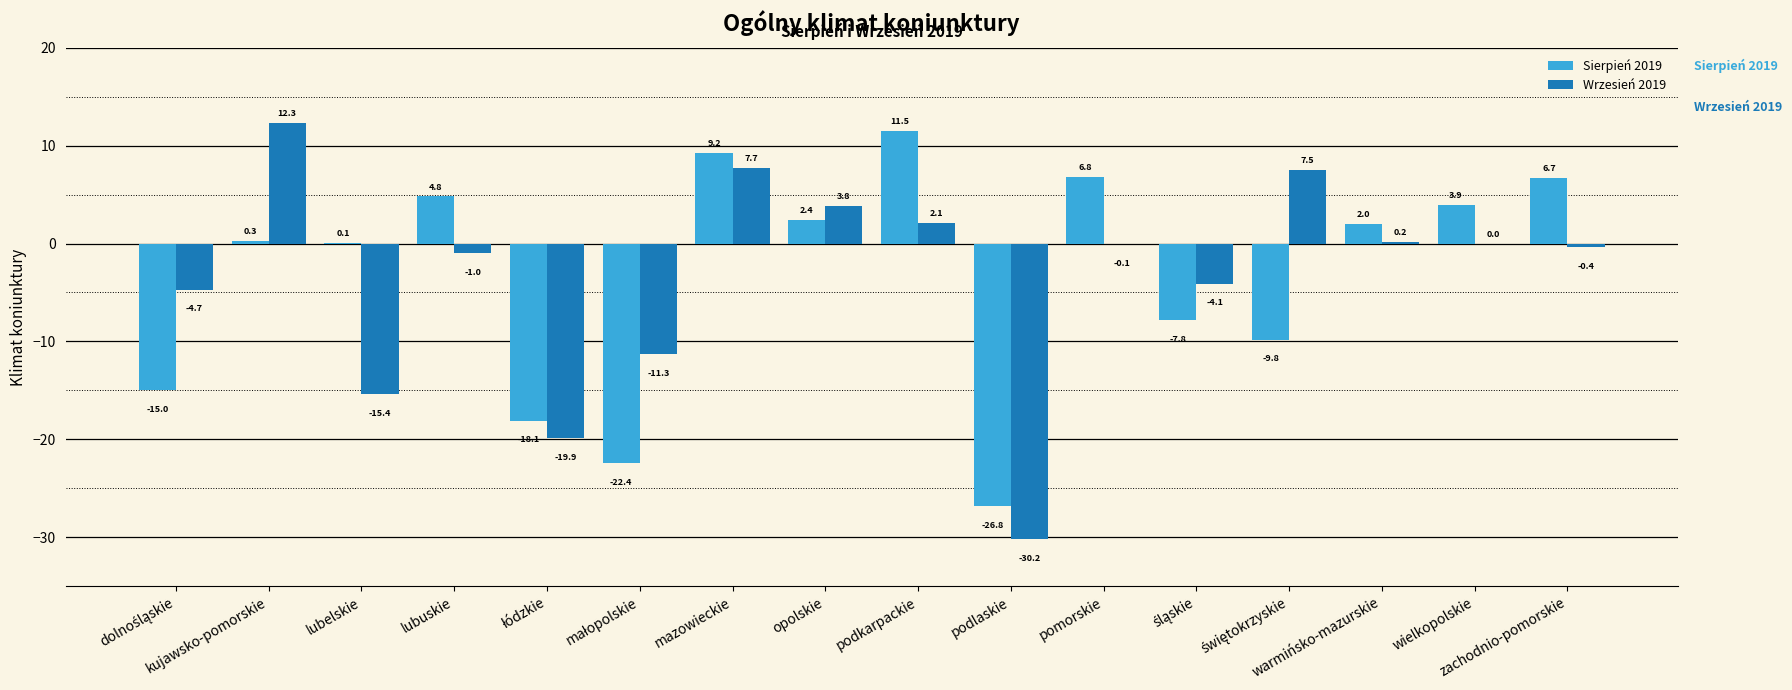

What is the highest value of the Sierpień 2019 series?

11.5